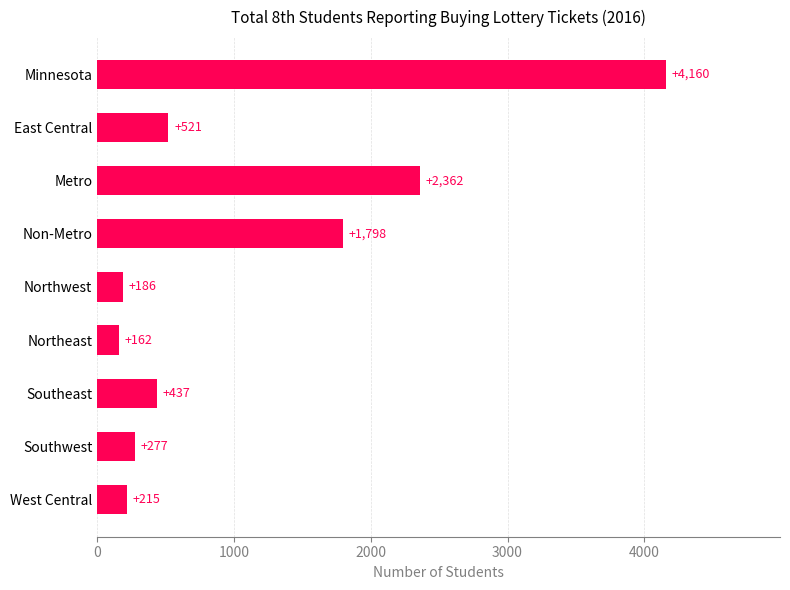

What is the sum of the values at Metro and East Central?

2883